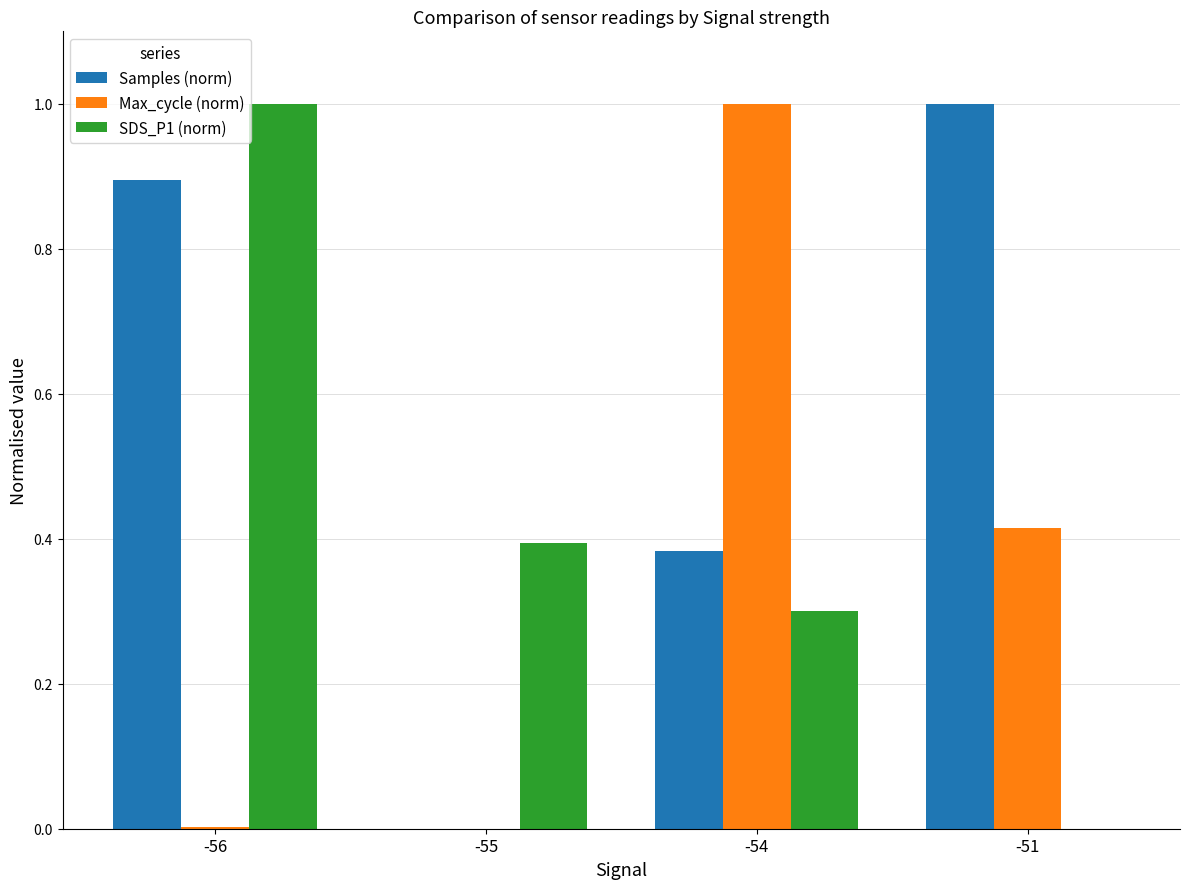

What is the greatest value displayed?

1.0